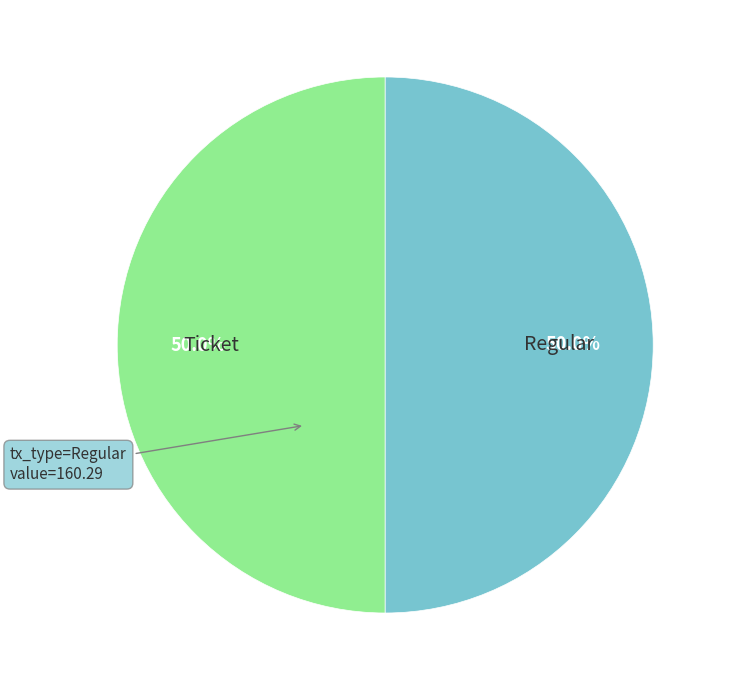

What is the ratio of the value at Ticket to the value at Regular?

1.0